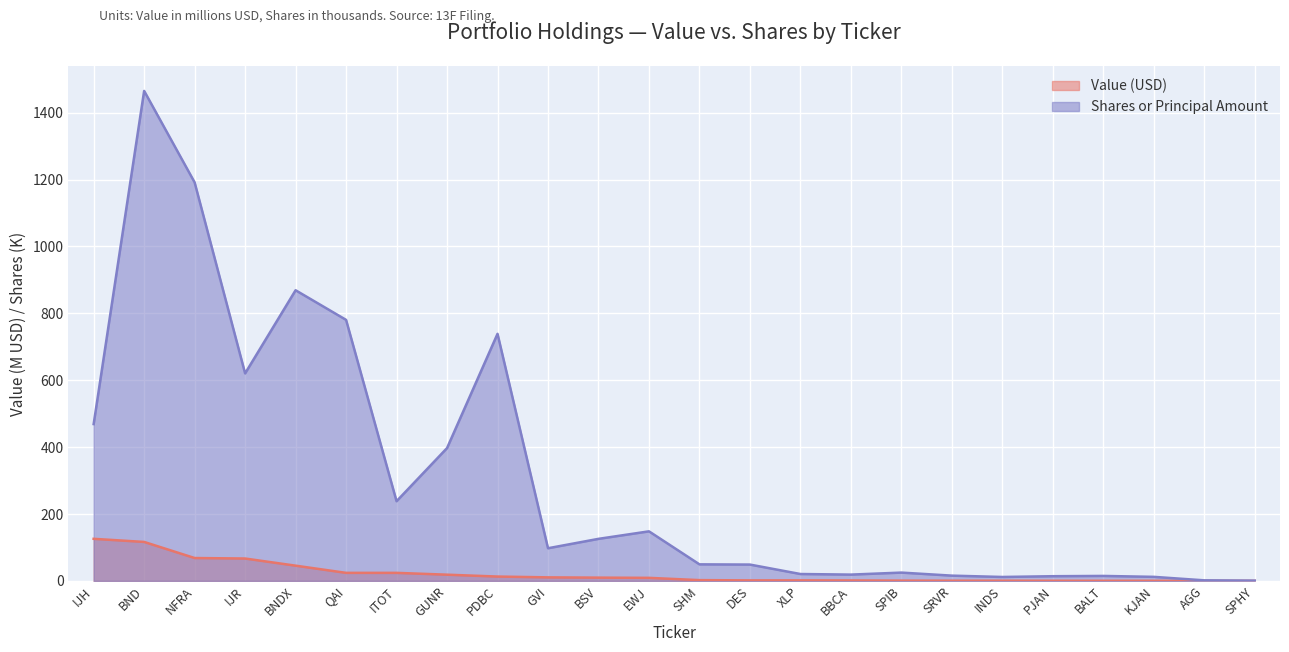

Read the Value (USD) value at SRVR.

0.6